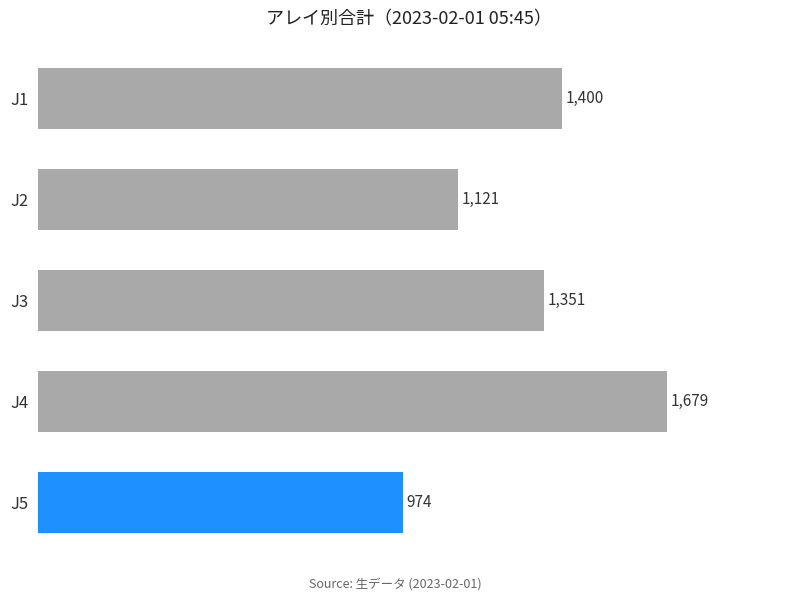

What is the value of the 5th bar from the top?

974